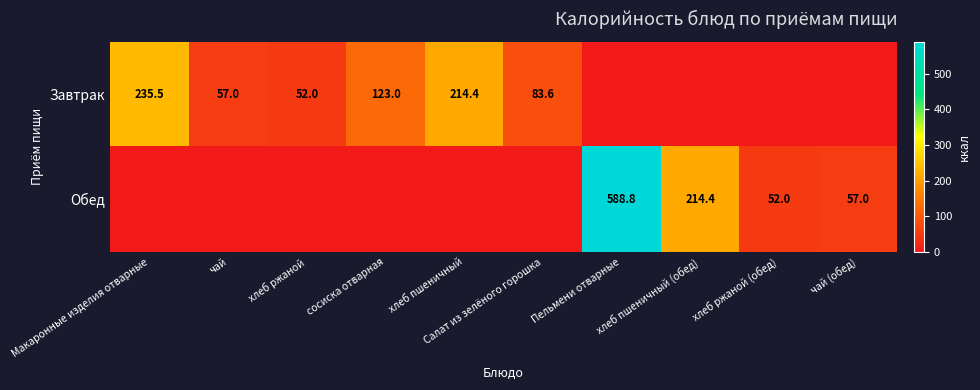

Is it true that Обед equals 214.4 at хлеб пшеничный (обед)?

True